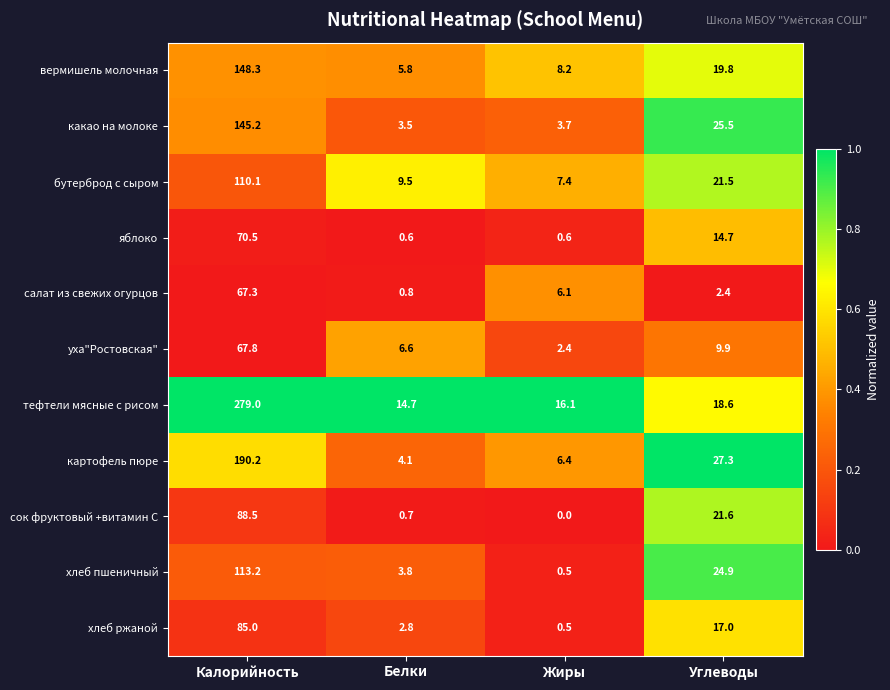

What is the total value across all series at Углеводы?

203.2